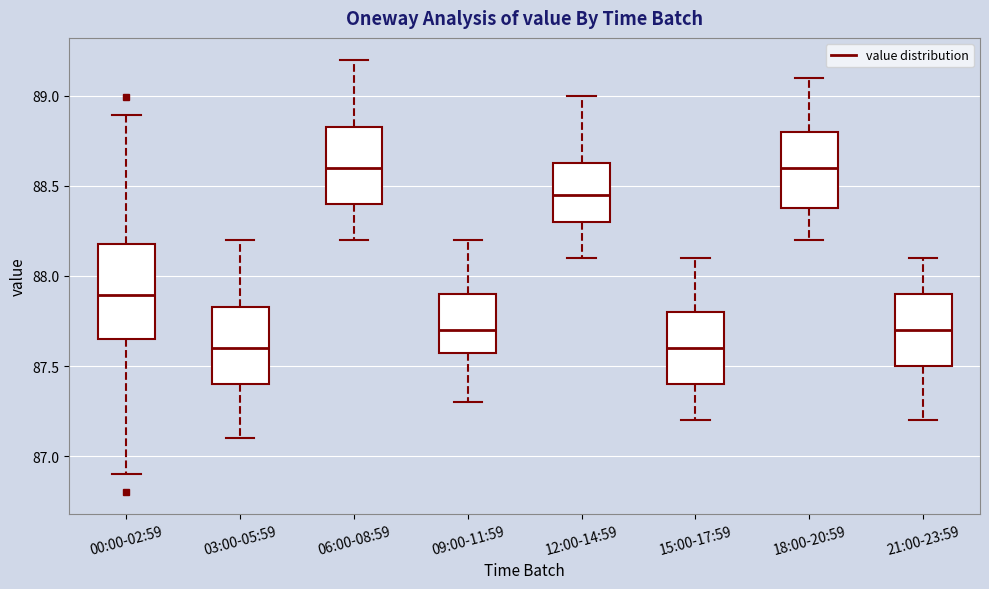

Where does the lower whisker of the box for 12:00-14:59 end on the y-axis? The values are not printed on the chart, so give them approximately, as read against the axis.

88.10